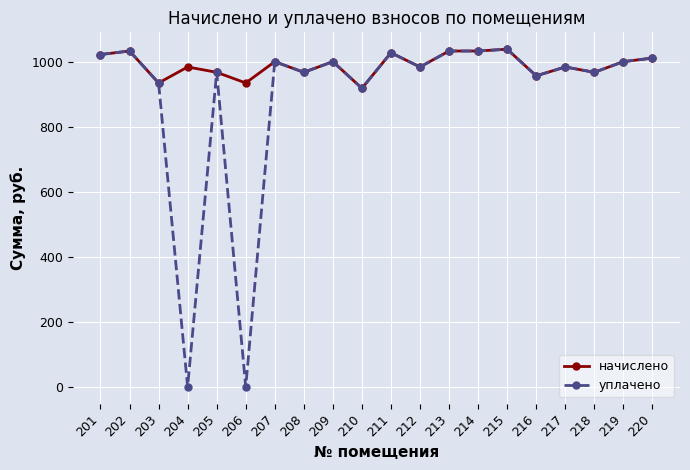

What is the value of the уплачено point at the 5th from the left?

967.0